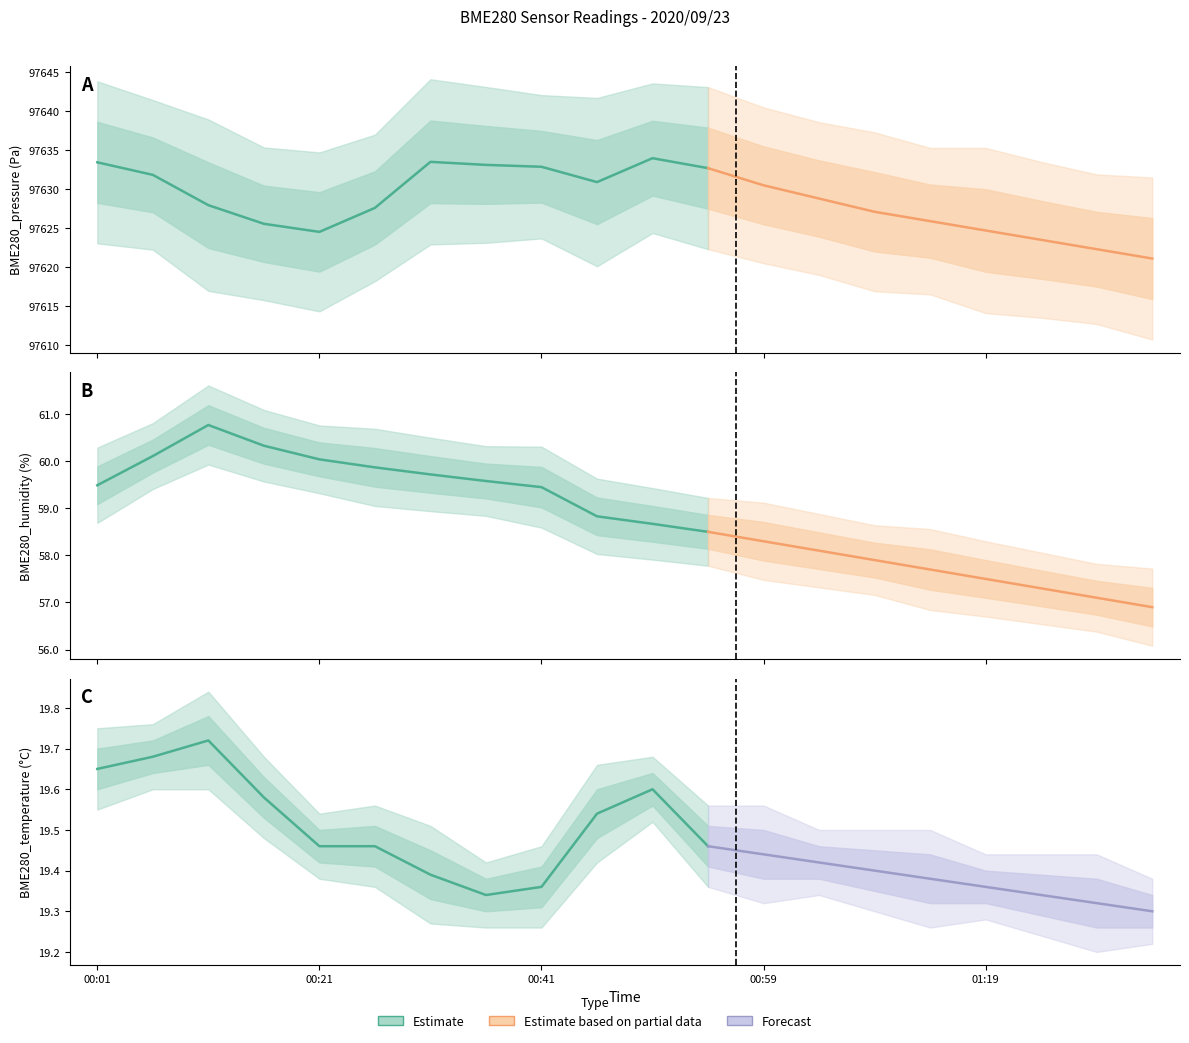

What is the label of the 7th point from the left?

00:31